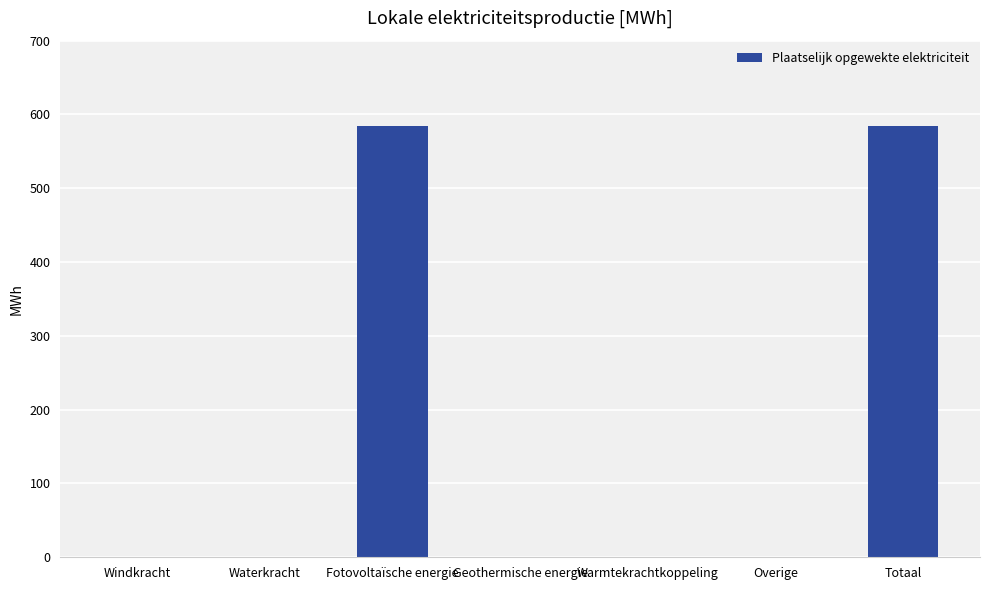

Reading left to right, what are all the values shown in this chart?

Windkracht=0.0	Waterkracht=0.0	Fotovoltaïsche energie=584.1	Geothermische energie=0.0	Warmtekrachtkoppeling=0.0	Overige=0.0	Totaal=584.1